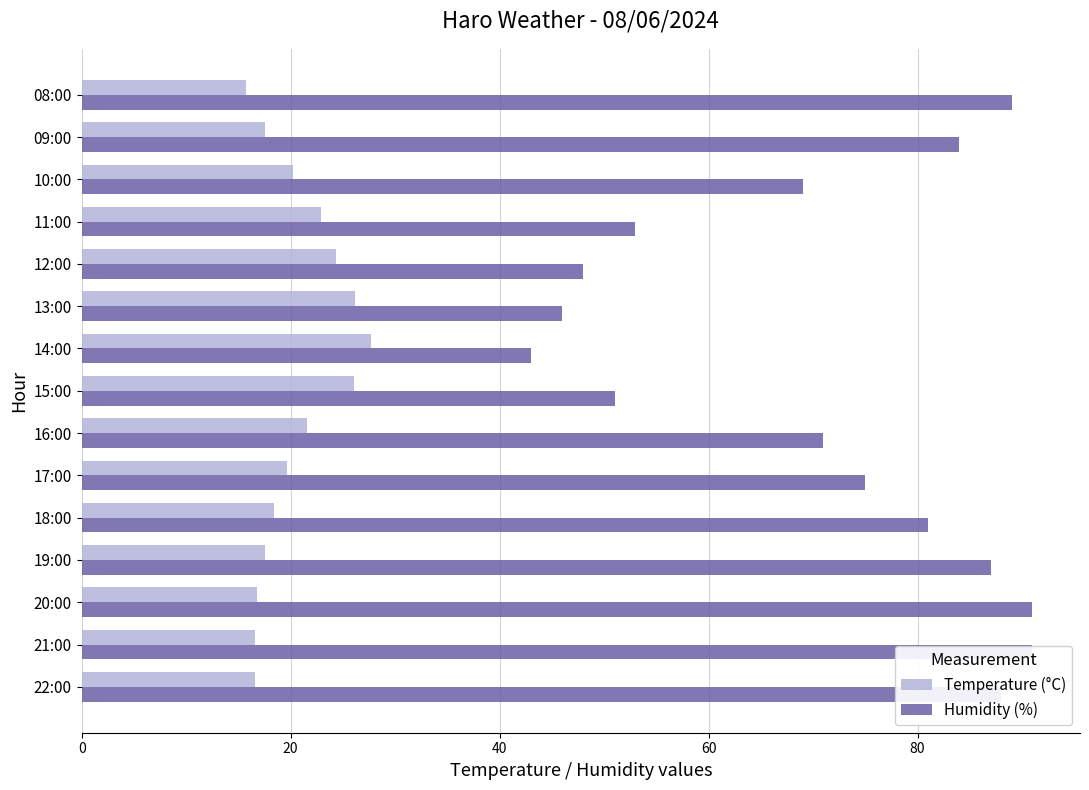

How many data points in Humidity (%) are less than 75?

7